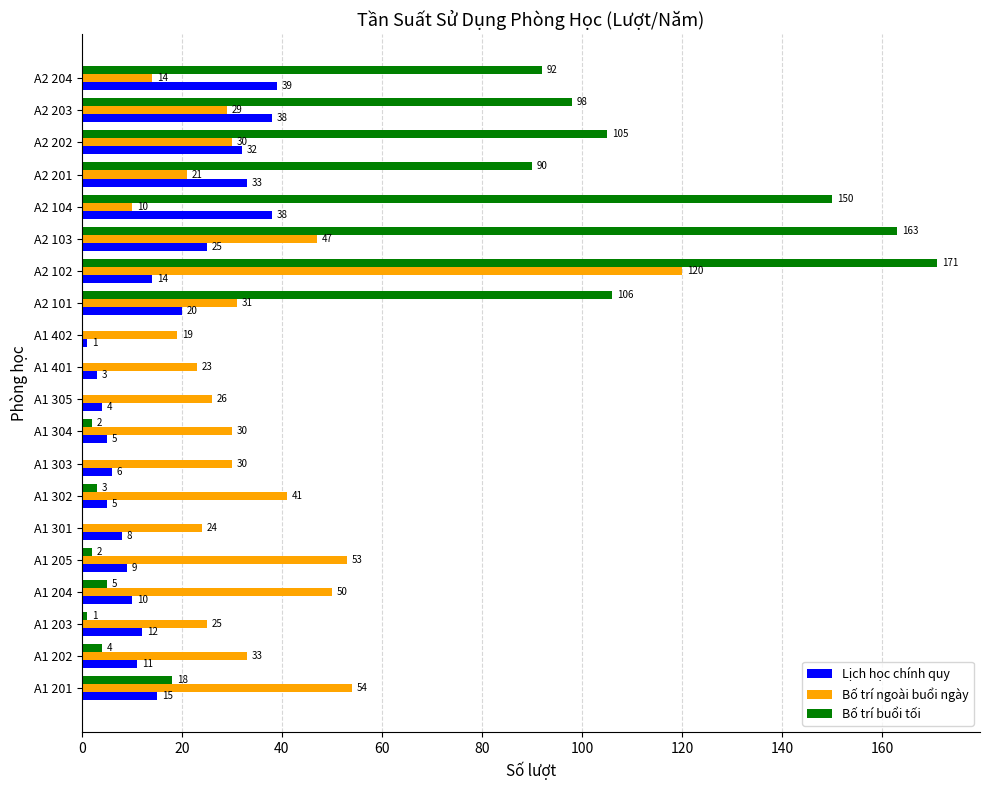

What is the maximum value for Lịch học chính quy?

39